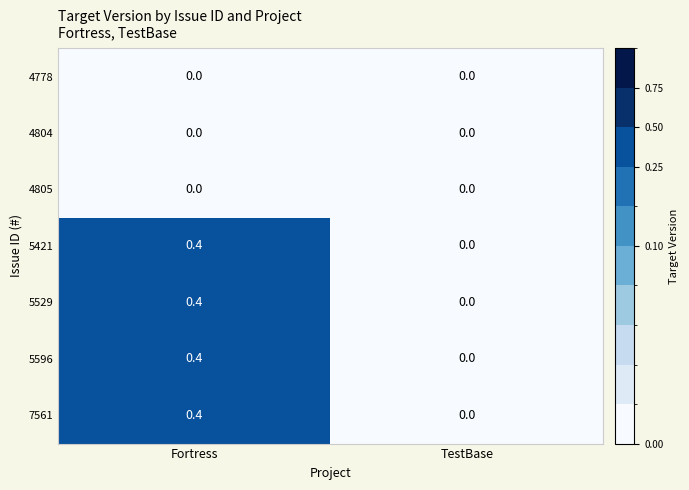

At which category is the sum across all series the highest?

Fortress